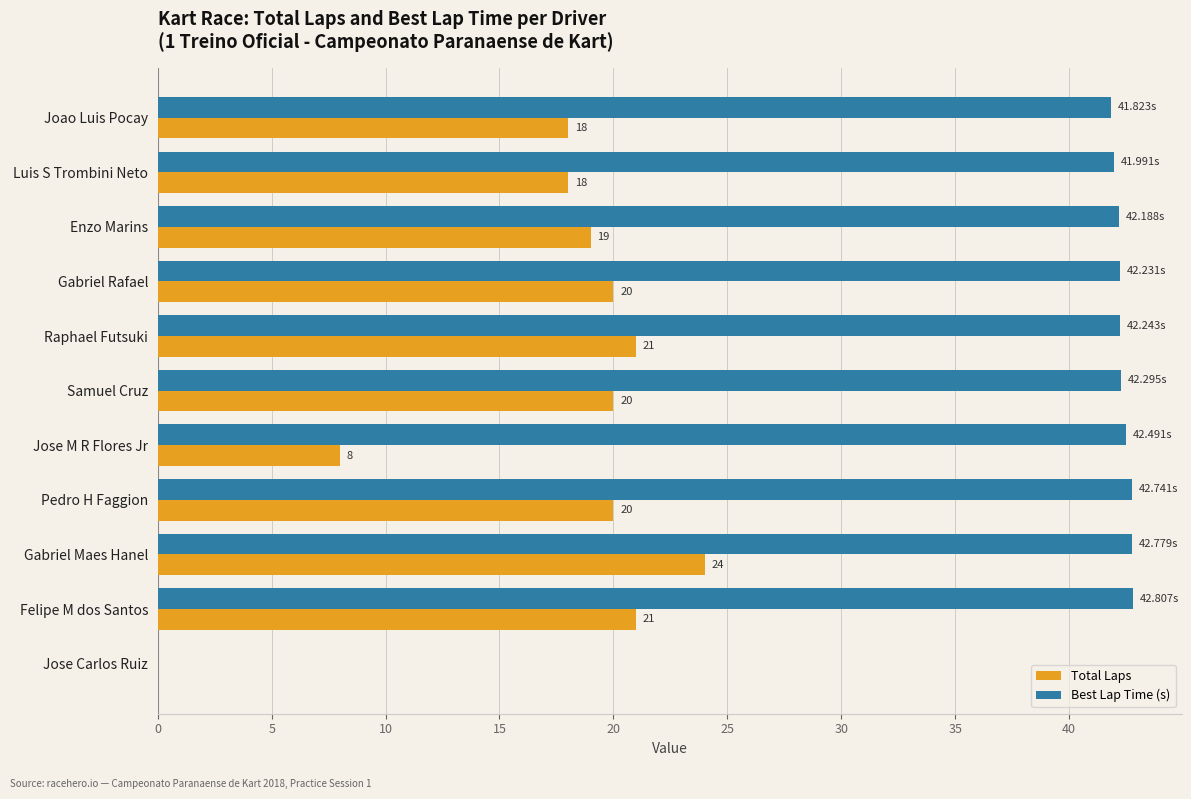

Which category has the highest value in the Total Laps series?

Gabriel Maes Hanel